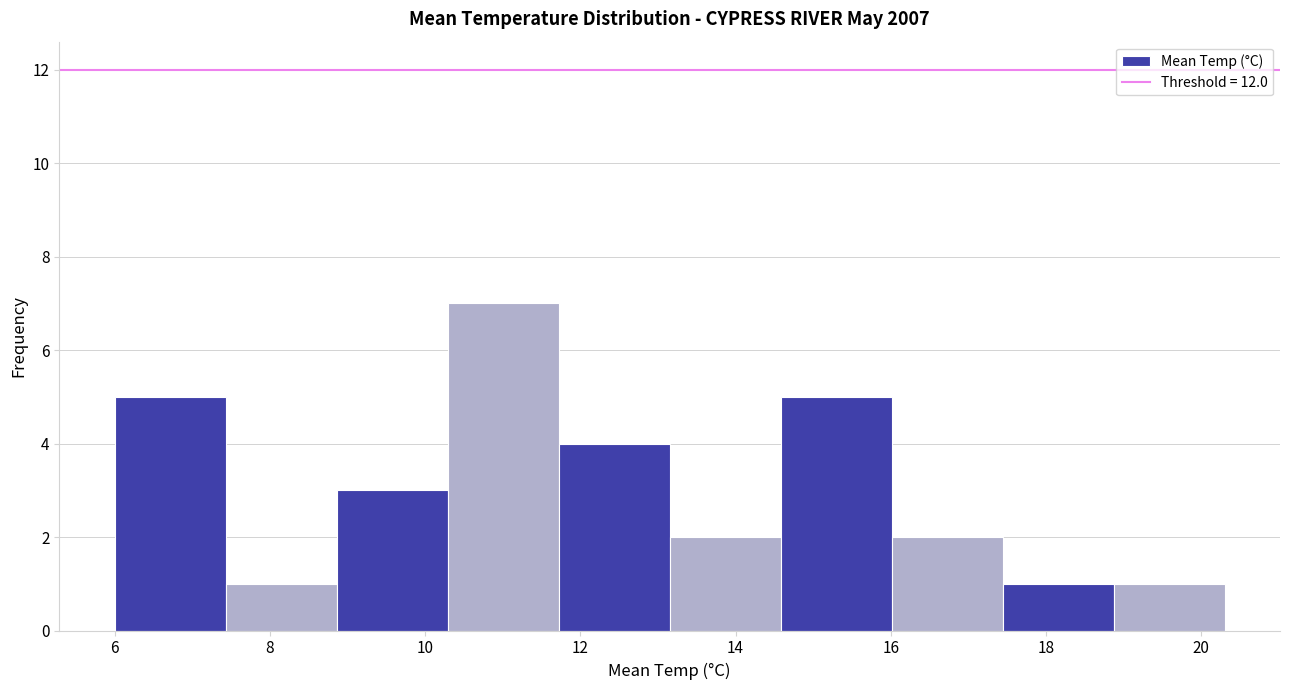

Which range on the x-axis has the tallest bar?

10.2 to 11.8